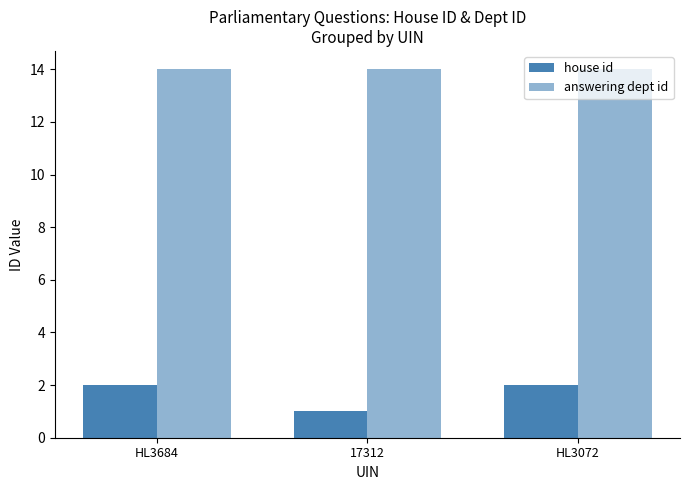

Count the number of categories in the chart.

3